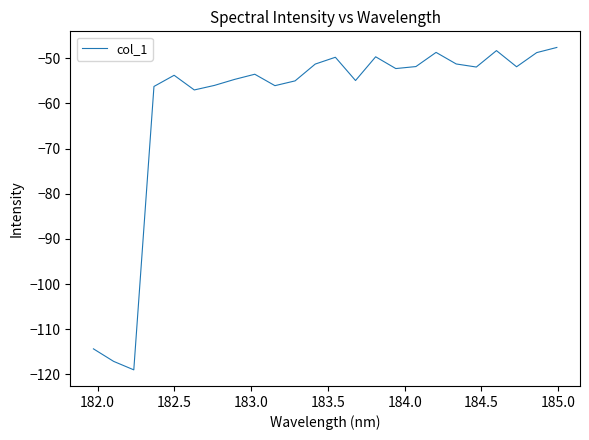

What is the smallest value displayed?

-119.0